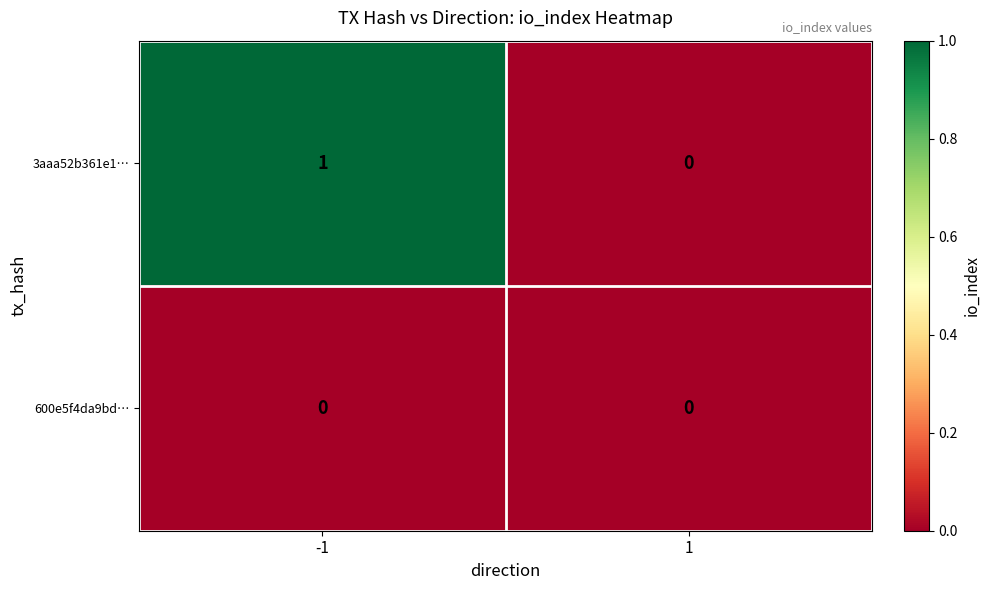

List the series in order of their overall mean, lowest first.

600e5f4da9bd…, 3aaa52b361e1…